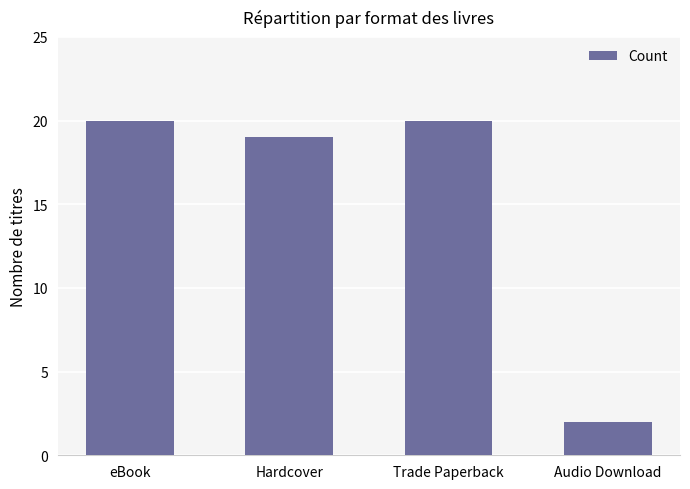

What is the sum of all values?

61